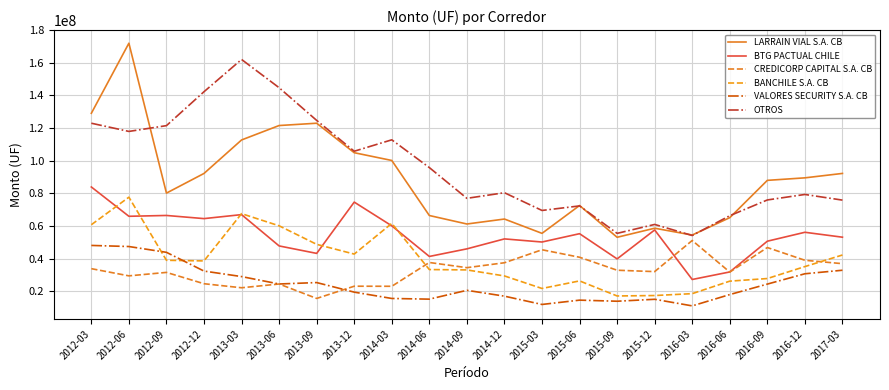

How many lines are shown in the chart?

6